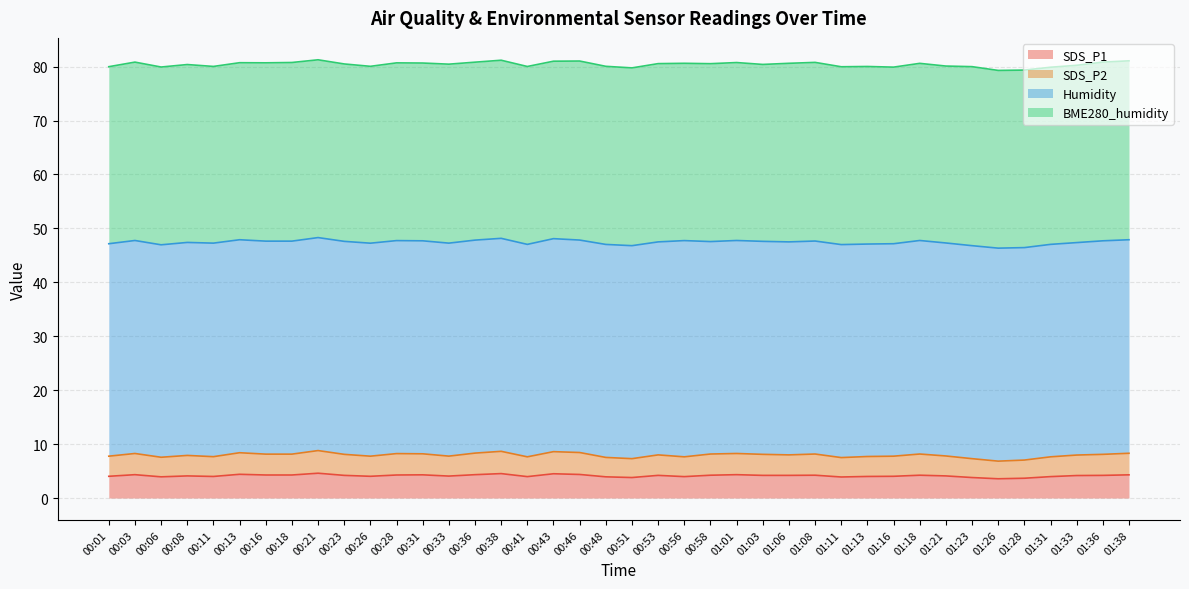

Which category has the lowest value across all series?

01:26